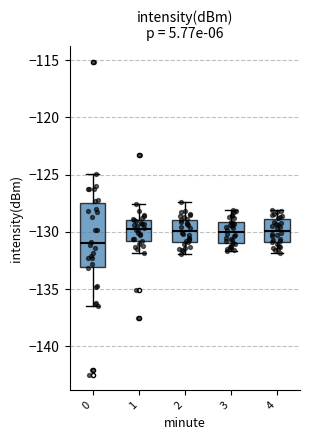

Reading left to right, transcribe this box plot: for each box, give where its median line is, the range the box spans, and where its two whiskers end, as read against the y-axis. The values are not printed on the chart, so give them approximately, as read against the axis.

0: median -131.0, box -133.0 to -127.5, whiskers -136.5 to -125.0
1: median -129.5, box -131.0 to -129.0, whiskers -132.0 to -127.5
2: median -130.0, box -131.0 to -129.0, whiskers -132.0 to -127.5
3: median -130.0, box -131.0 to -129.0, whiskers -131.5 to -128.0
4: median -130.0, box -131.0 to -129.0, whiskers -132.0 to -128.0